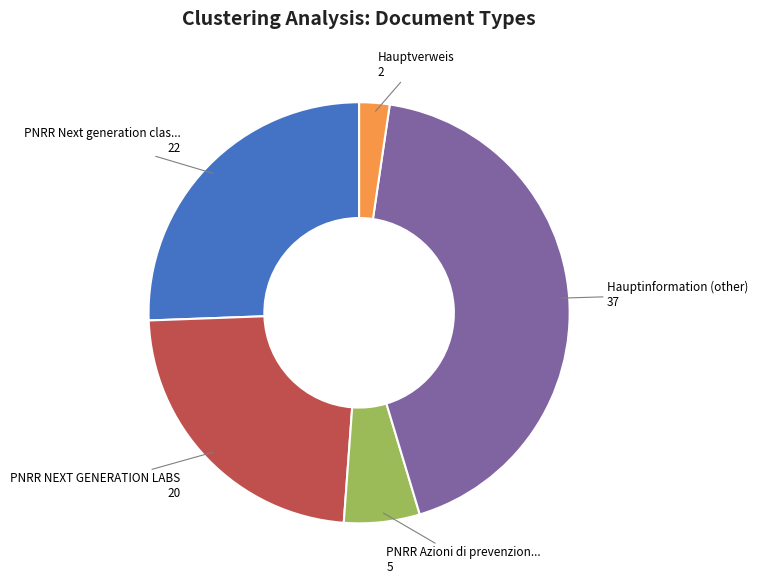

Does any single category account for the majority?

No